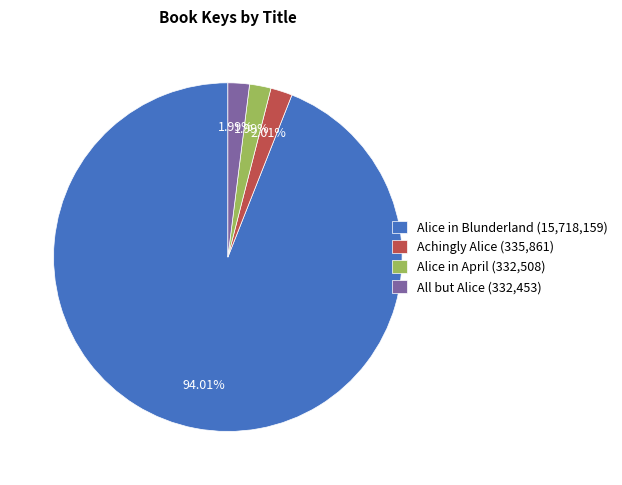

What percentage is the Alice in Blunderland slice, to the nearest percent?

94%